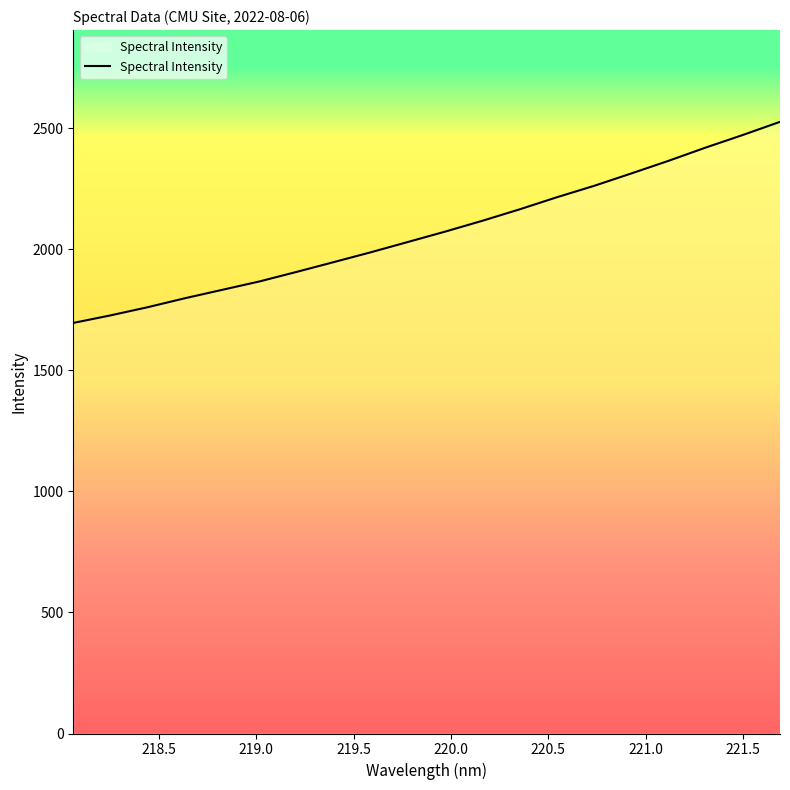

What is the maximum value shown in the chart?

2527.1